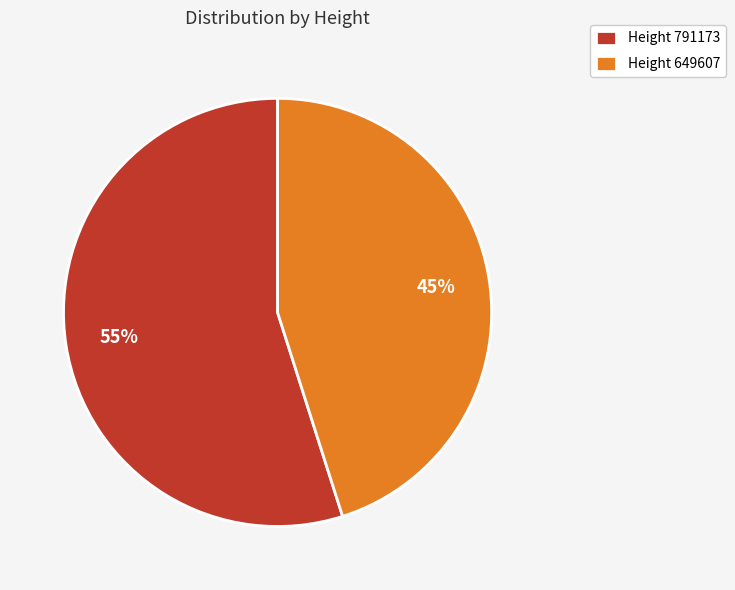

What percentage is the Height 791173 slice, to the nearest percent?

55%